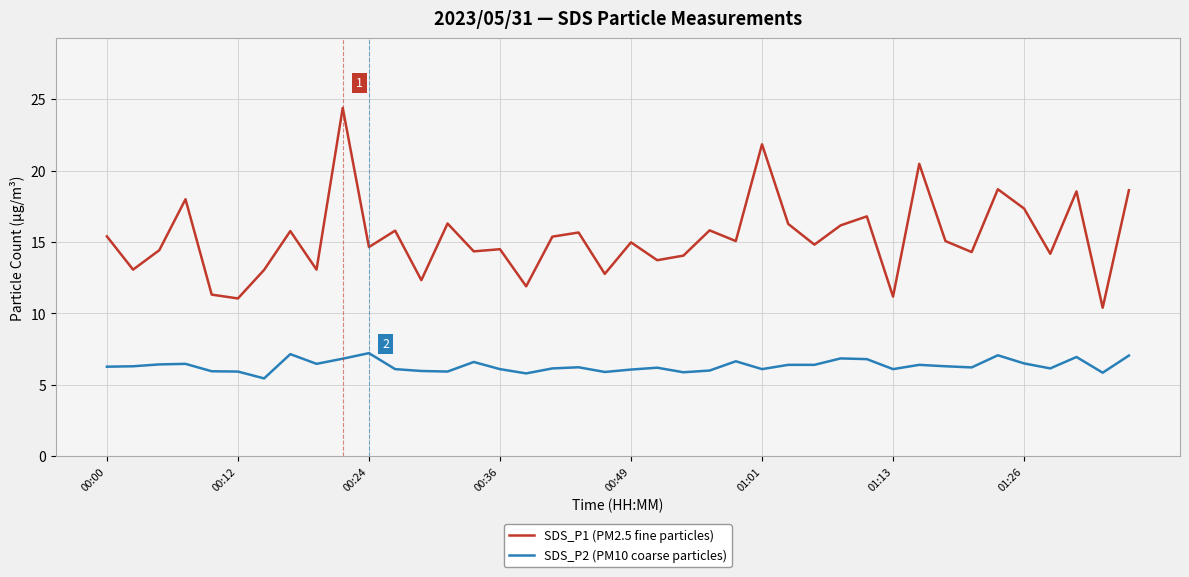

List the series in order of their peak value, highest first.

SDS_P1 (PM2.5 fine particles), SDS_P2 (PM10 coarse particles)